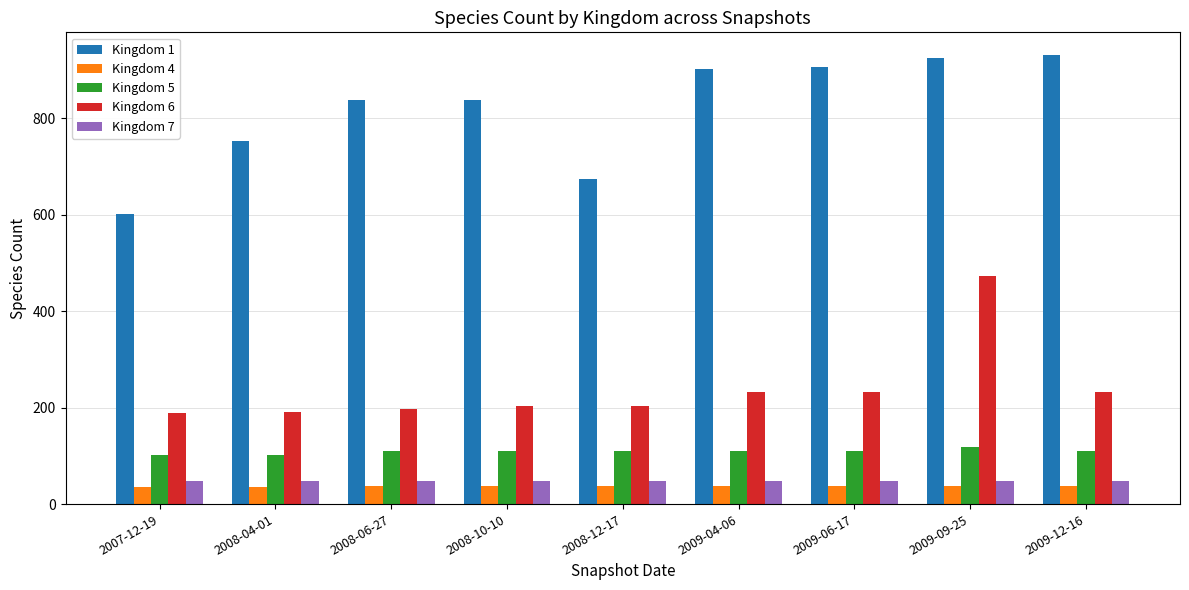

What is the difference between the maximum and second lowest values in the Kingdom 1 series?

258